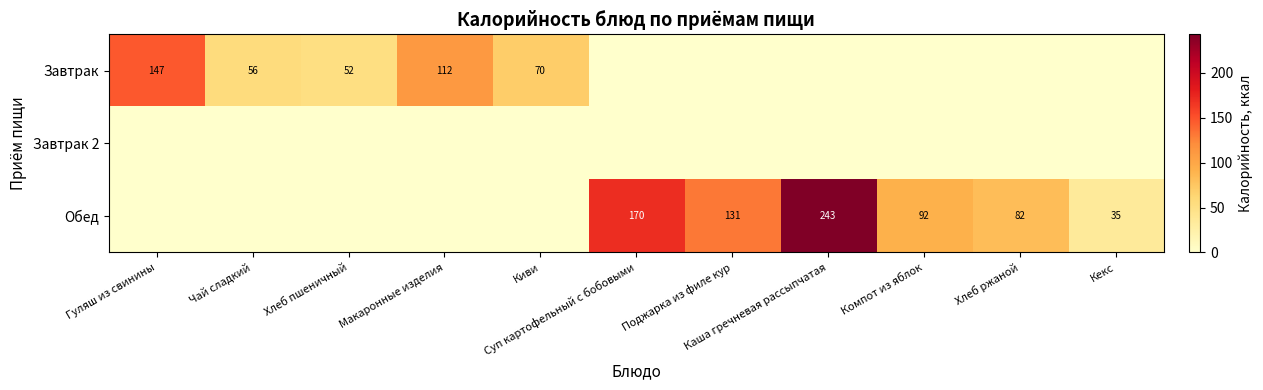

Where is Обед nearest to the value 121?

Поджарка из филе кур